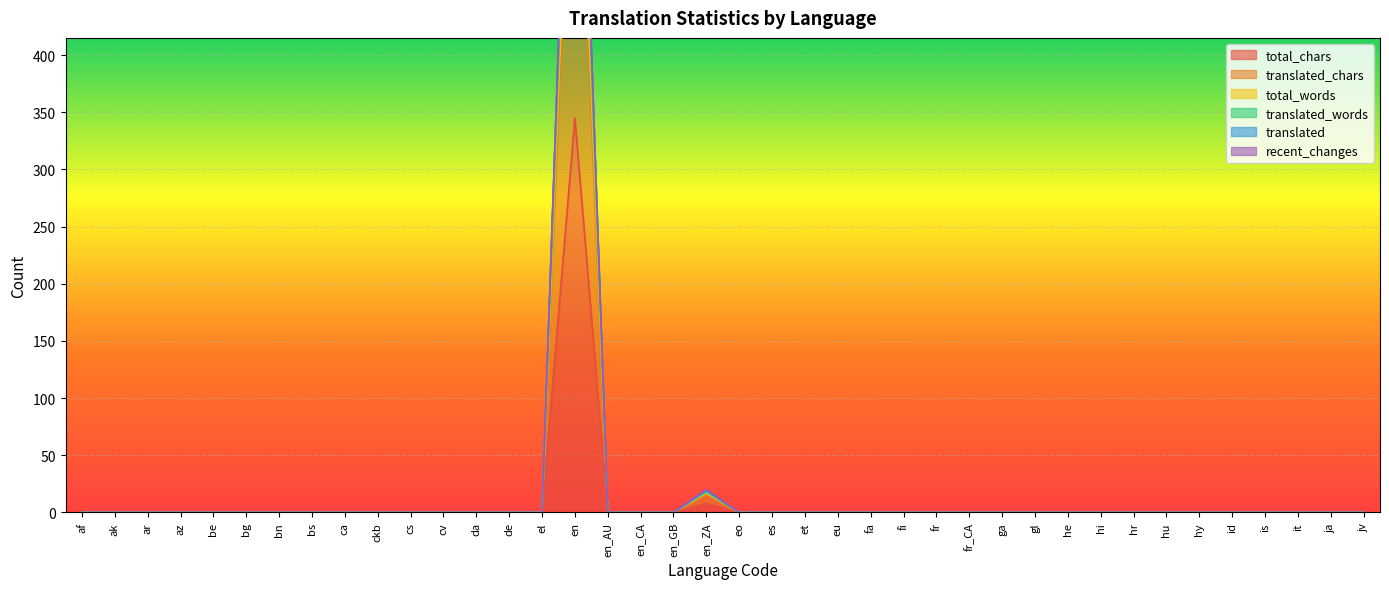

True or false: translated and total_words intersect in this chart.

False